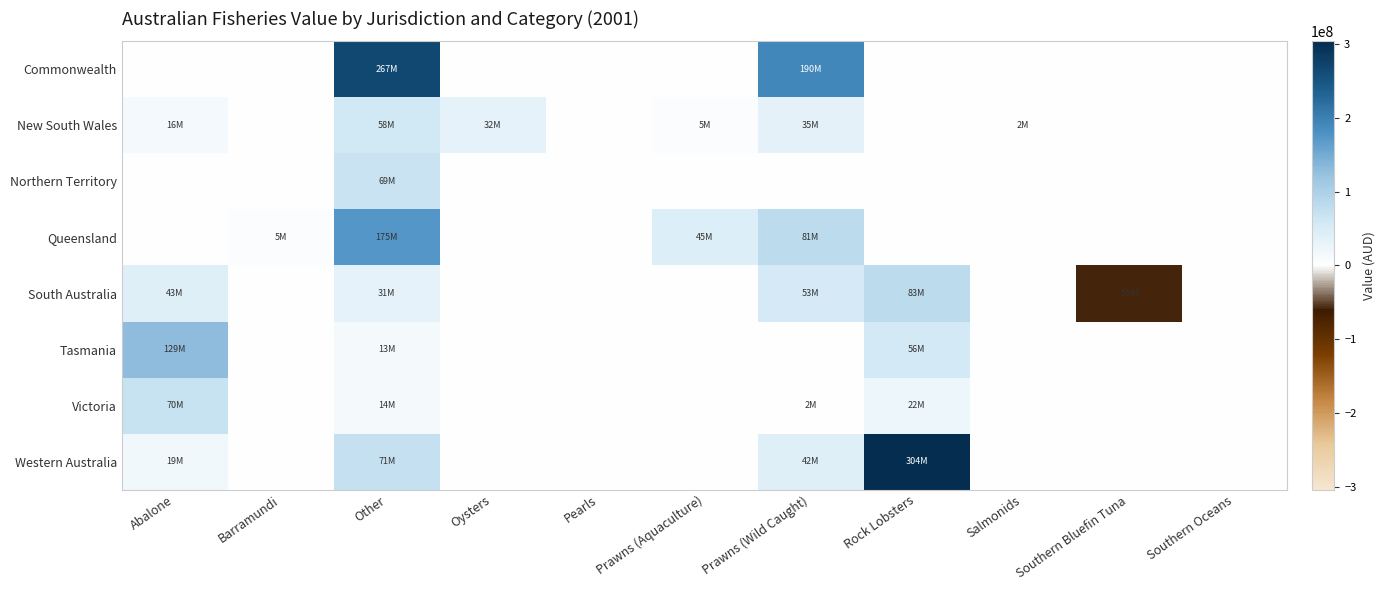

Which series has the largest total across all categories?

Commonwealth